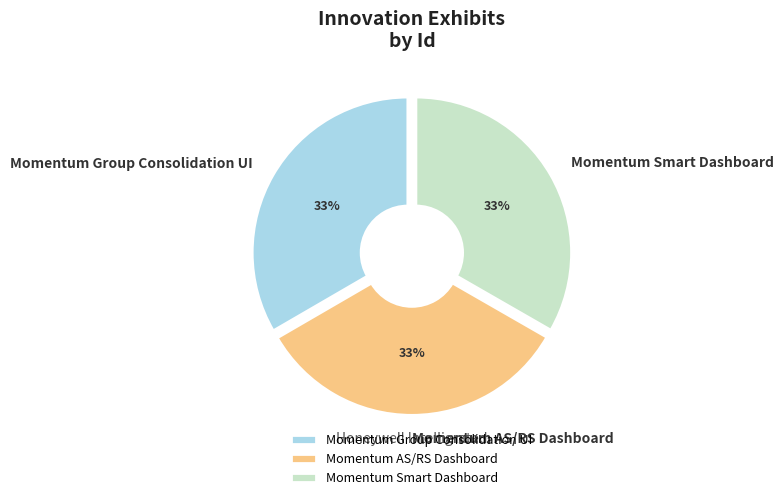

How many segments does this pie chart have?

3